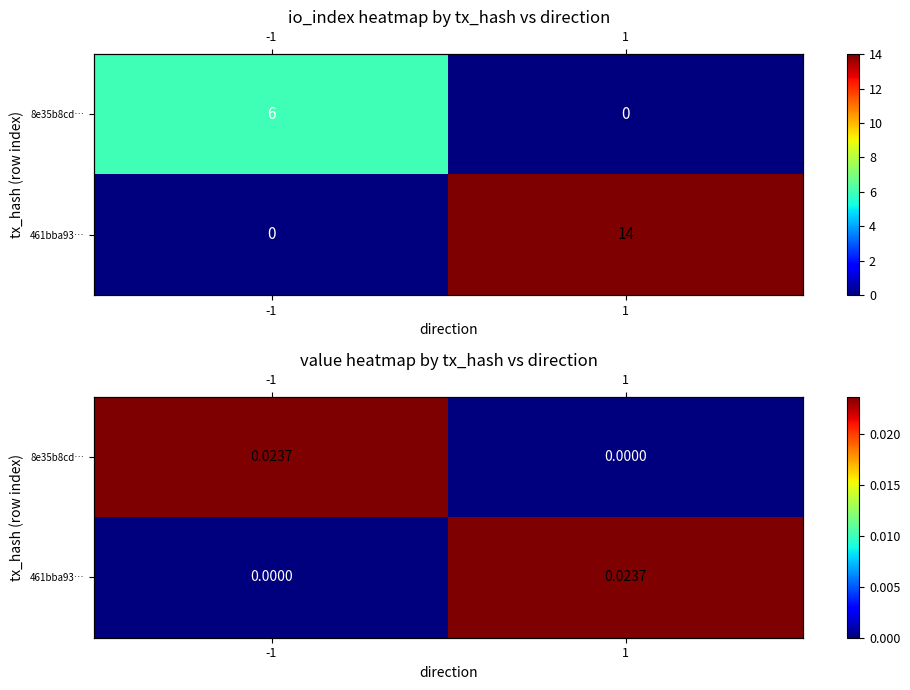

How many positive values does the 8e35b8cd… series have?

1